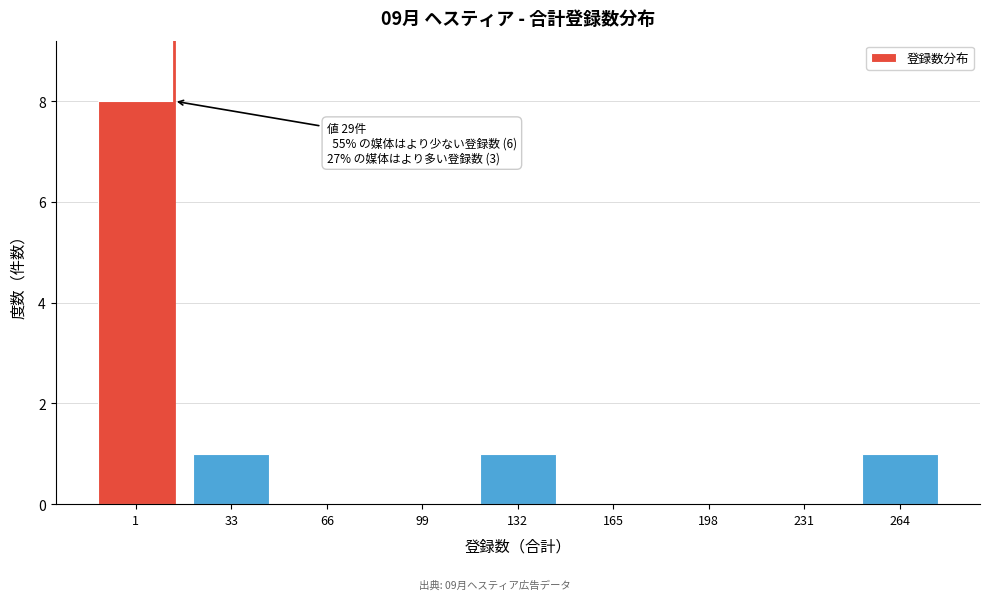

Reading right to left, what are all the values shown in this chart?

264=1	231=0	198=0	165=0	132=1	99=0	66=0	33=1	1=8